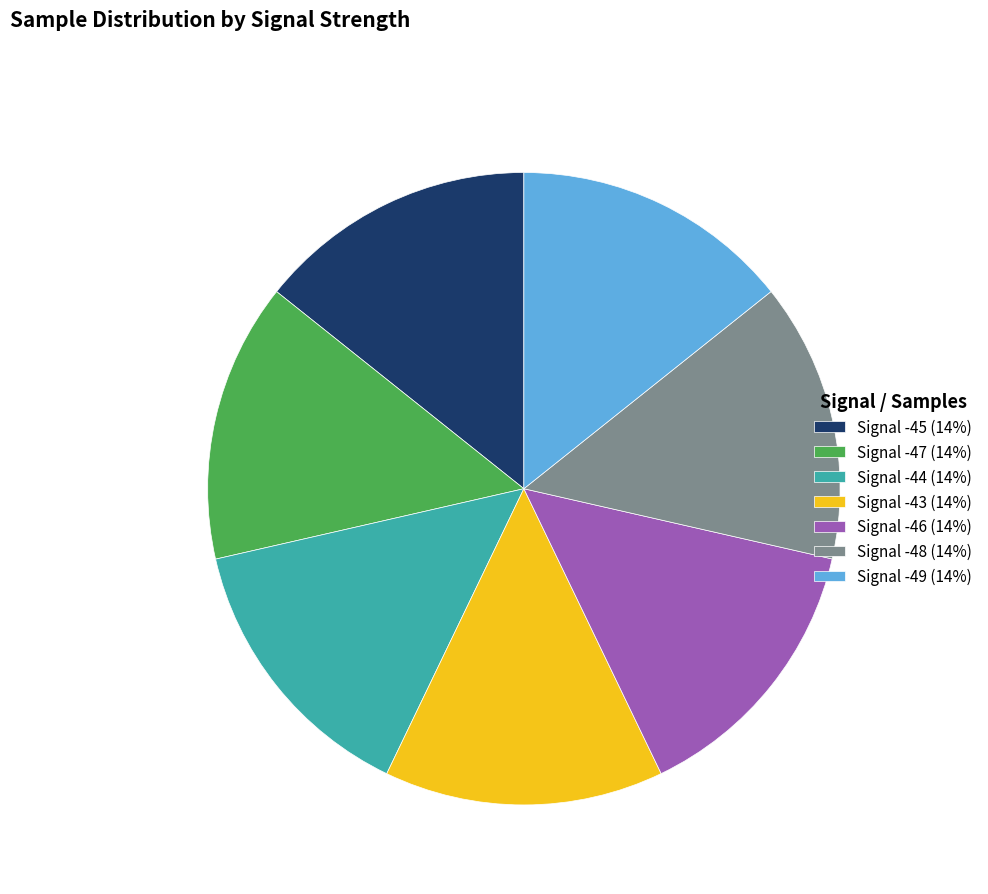

Is the sum of Signal -49 (14%) and Signal -45 (14%) greater than half?

No